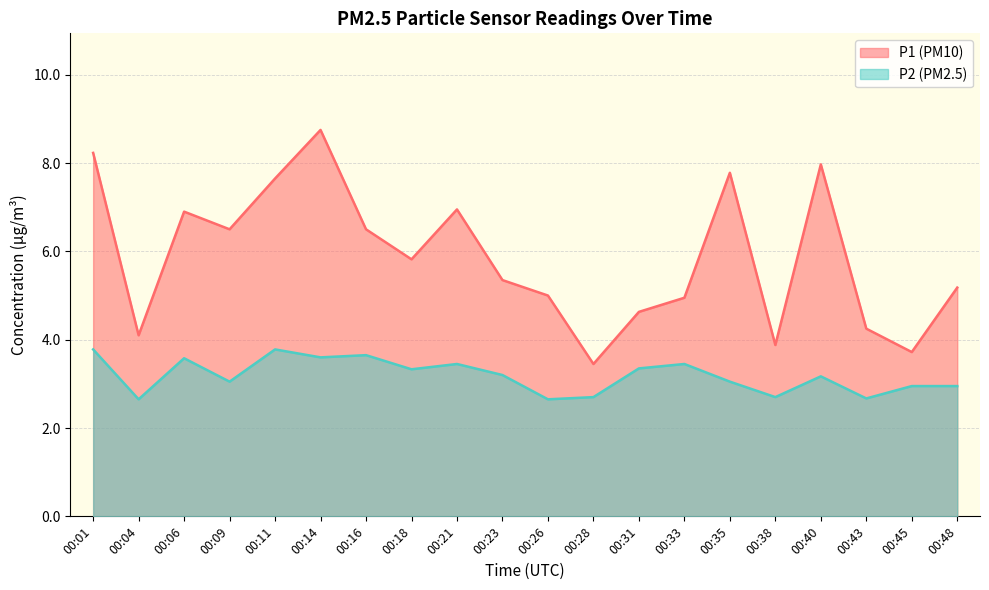

How many values in the P2 series exceed 3?

13